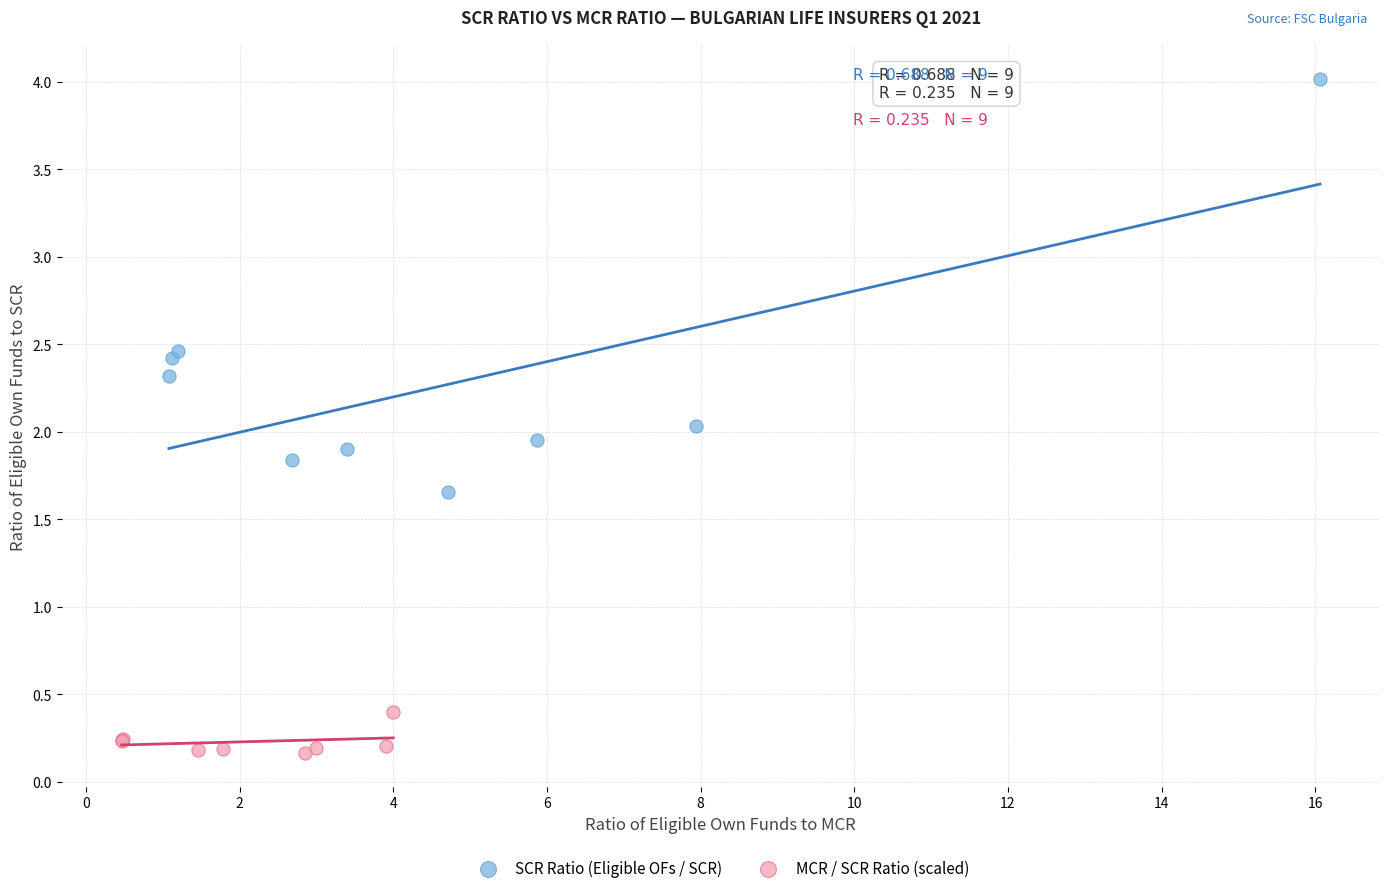

Which series contains the lowest Y value?

MCR / SCR Ratio (scaled)